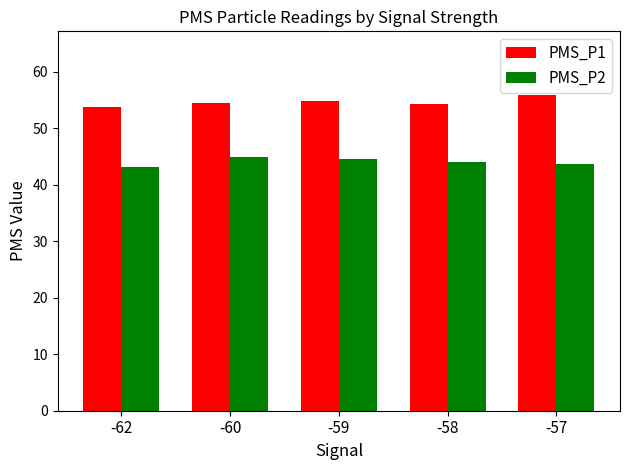

Is the value of PMS_P2 at -58 greater than the value of PMS_P1 at -60?

No